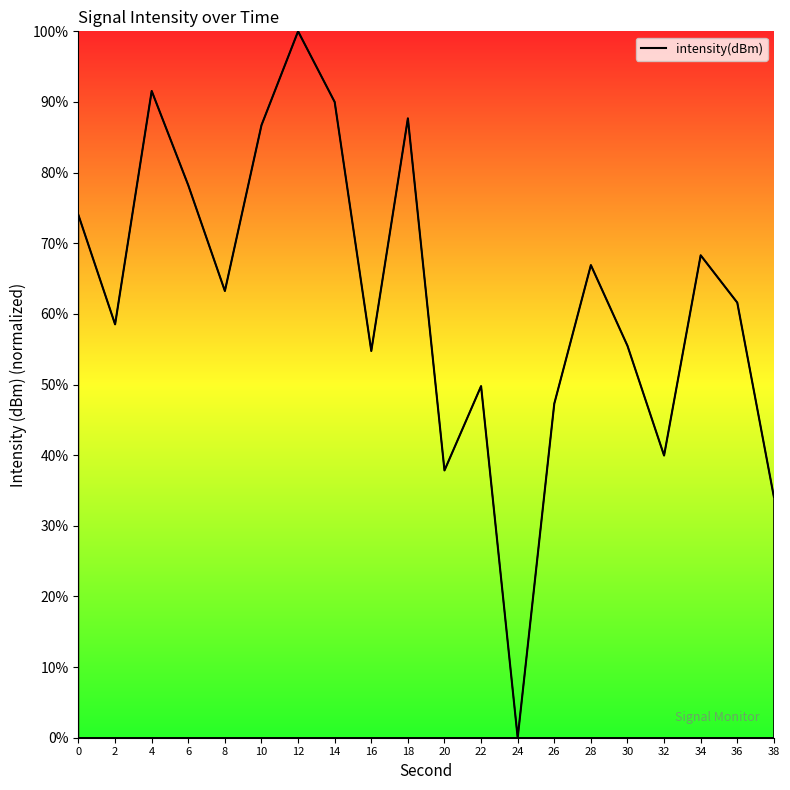

Reading left to right, what are all the values shown in this chart?

0=74.0	2=58.5	4=91.6	6=78.2	8=63.2	10=86.7	12=100.0	14=90.0	16=54.8	18=87.7	20=37.8	22=49.8	24=0.0	26=47.3	28=66.9	30=55.5	32=40.0	34=68.3	36=61.6	38=34.1